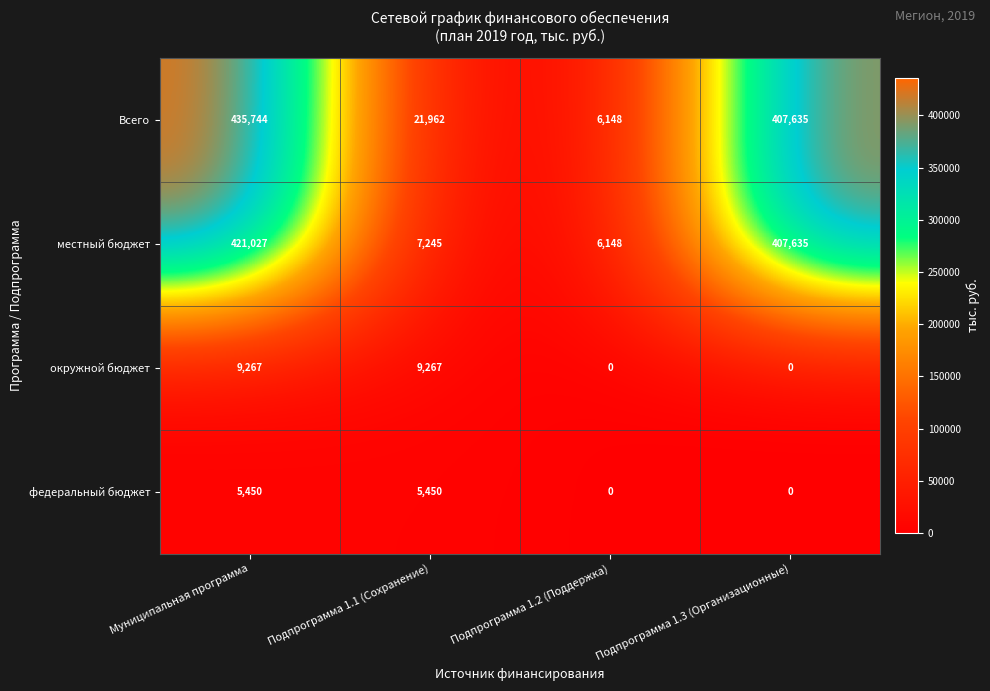

Is the value of Всего at Муниципальная программа greater than the value of окружной бюджет at Подпрограмма 1.1 (Сохранение)?

Yes